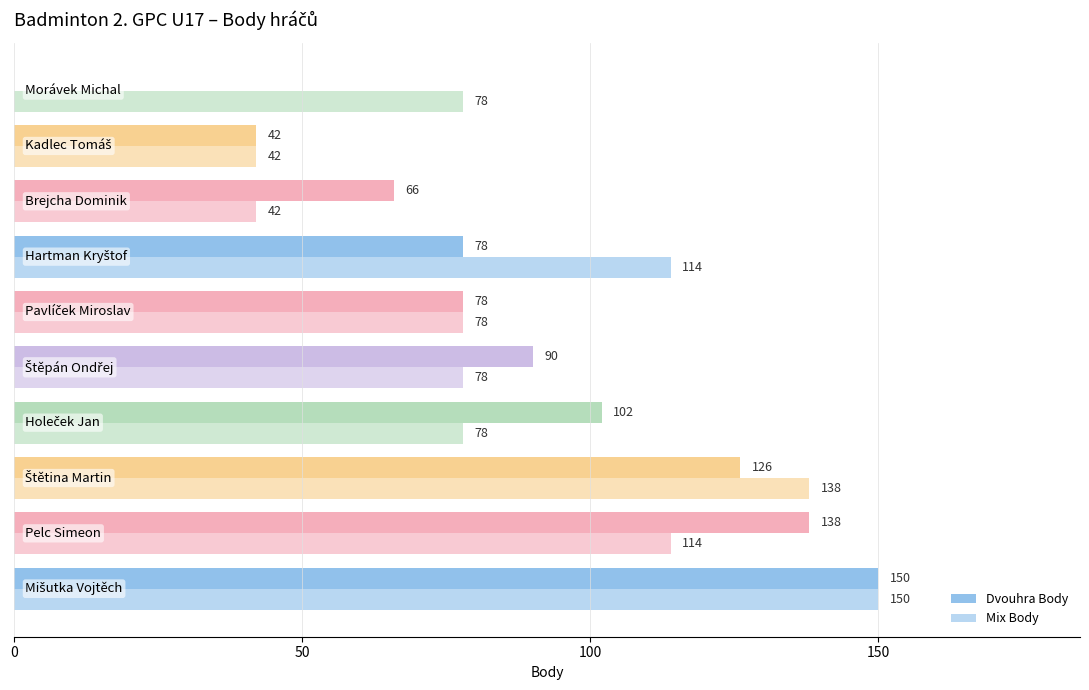

Count the number of data series in this chart.

2